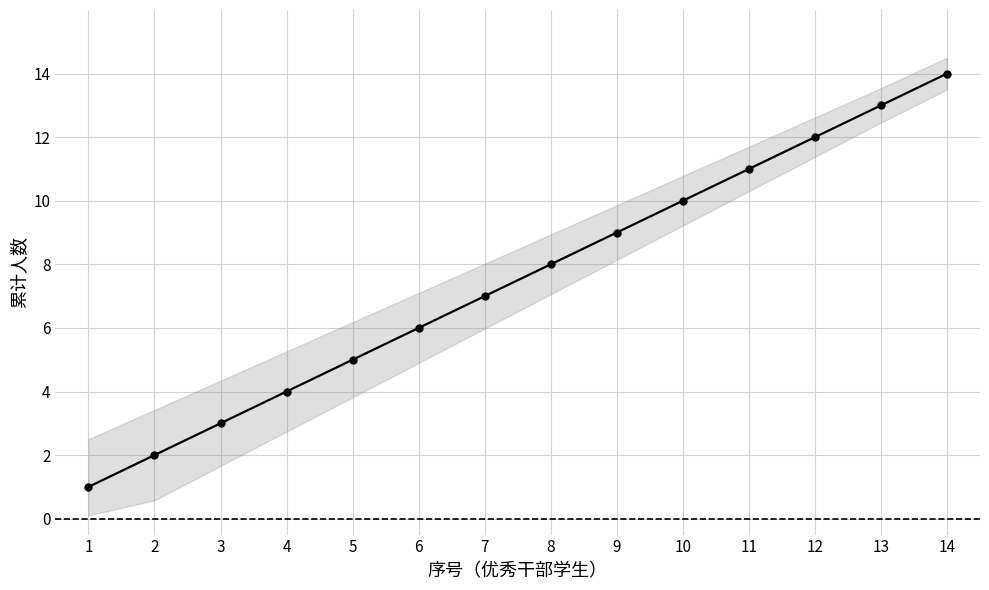

How many data points are less than 8?

7